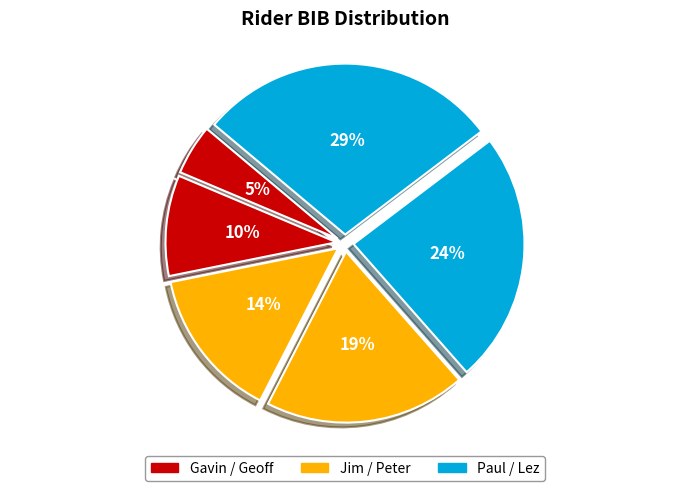

How many segments does this pie chart have?

6